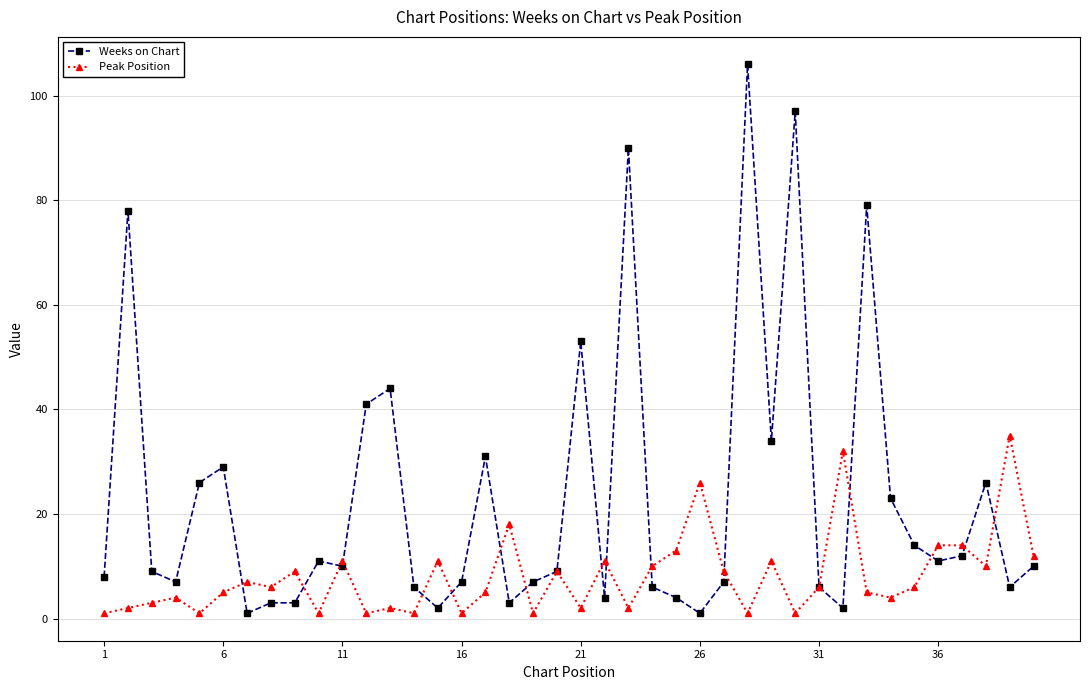

How many categories are shown in the chart?

40